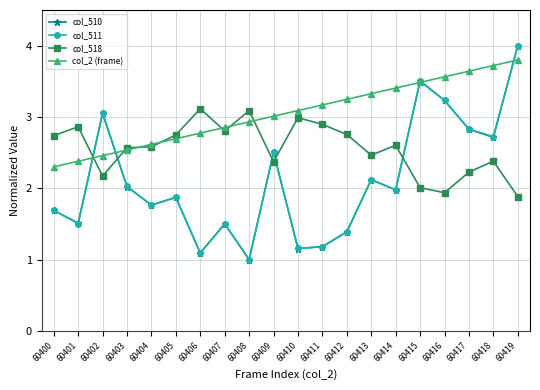

The col_510 series shows 0.8 at 60411. True or false?

False